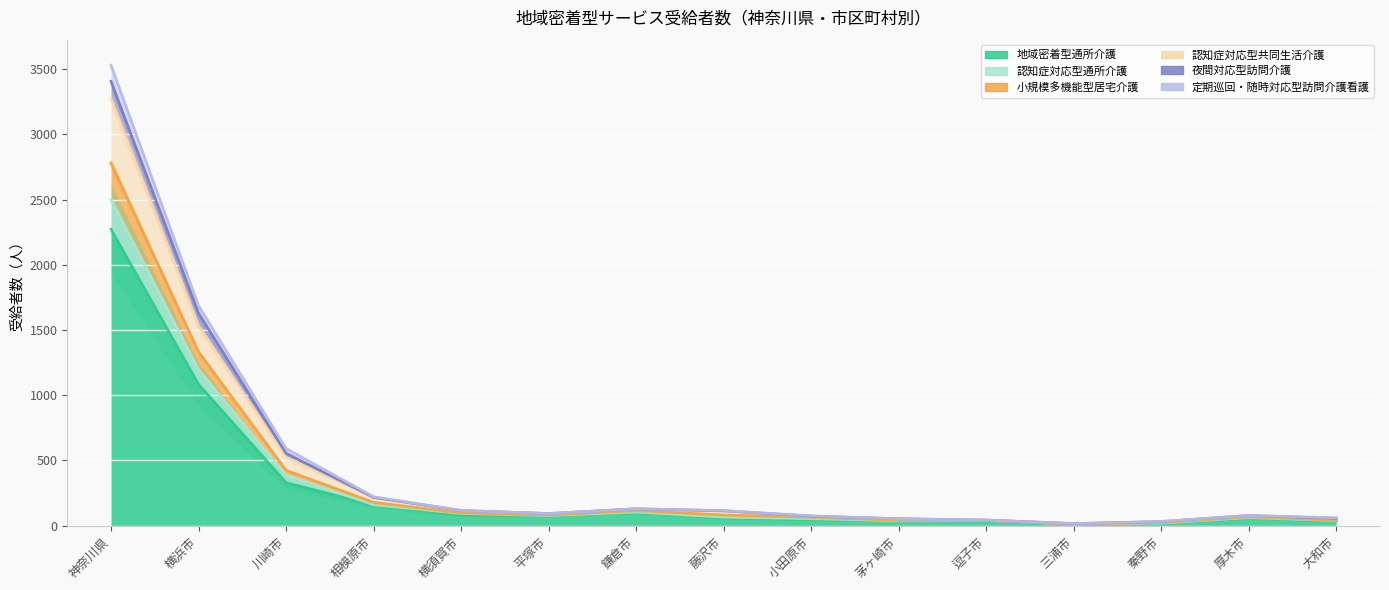

How many data points in 定期巡回・随時対応型訪問介護看護 are above 93?

7